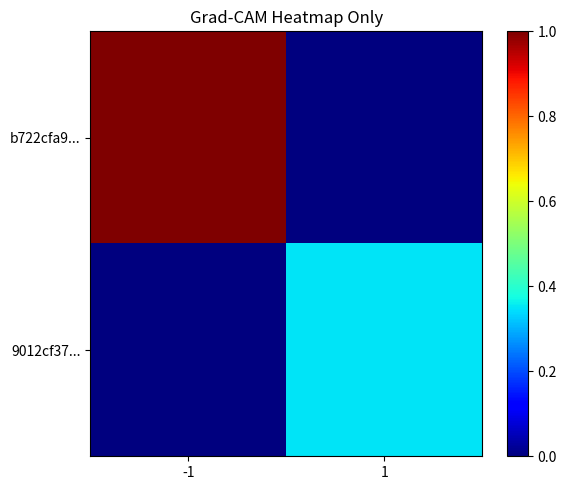

Reading left to right, extract all data points from this chart.

b722cfa9...: -1=1.0	1=0.0
9012cf37...: -1=0.0	1=0.3